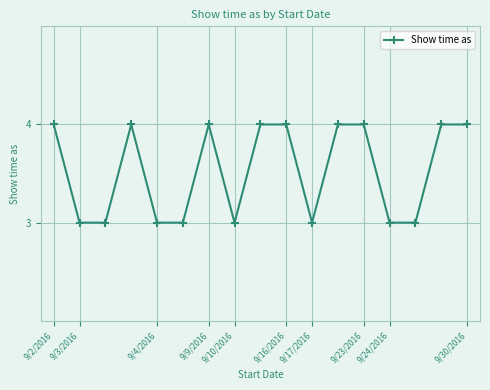

How many values are below 4?

8